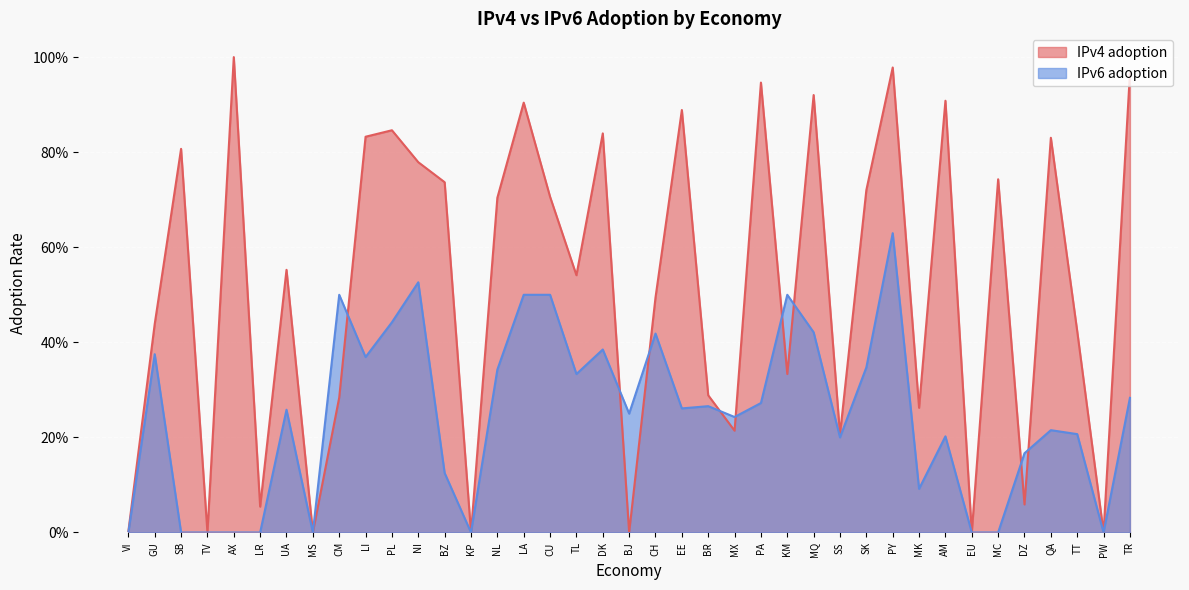

Read the IPv6 adoption value at LI.

0.4